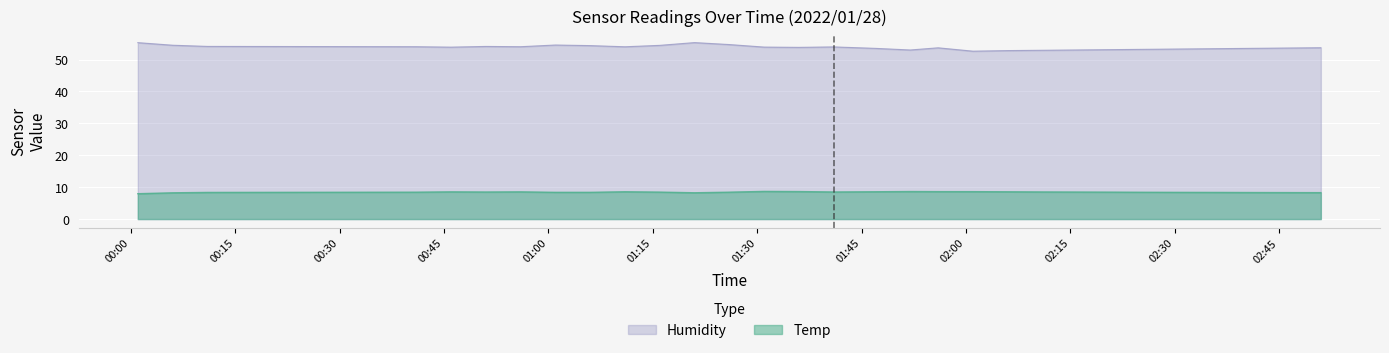

True or false: Humidity and Temp cross at least once.

False